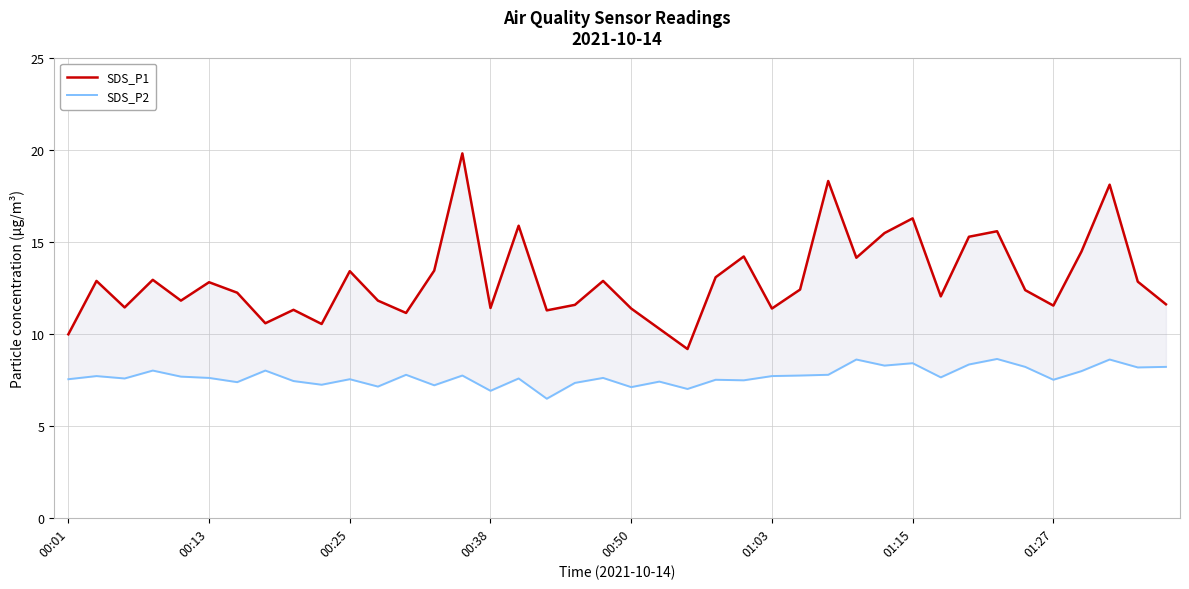

True or false: SDS_P1 and SDS_P2 intersect in this chart.

False